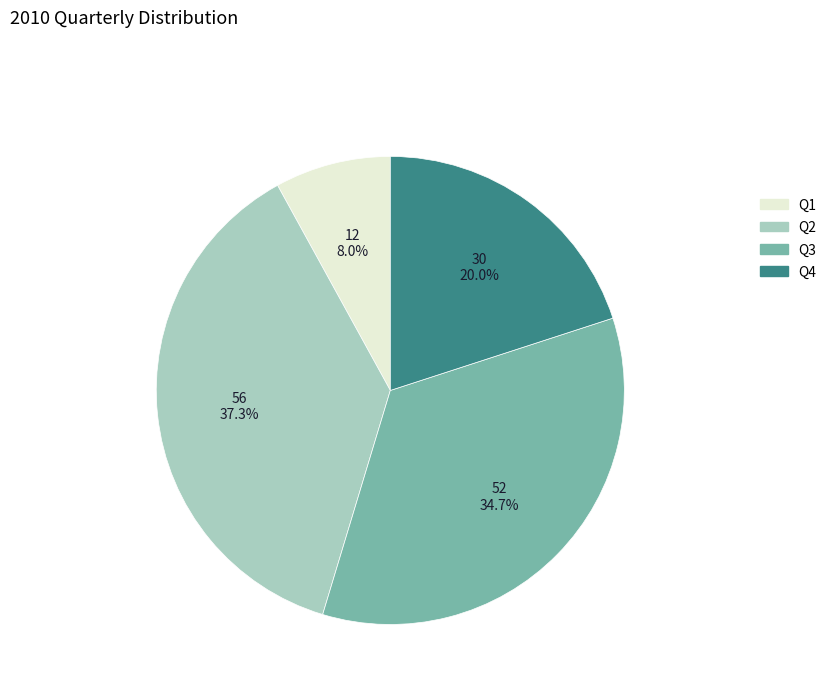

How many slices are in this pie chart?

4